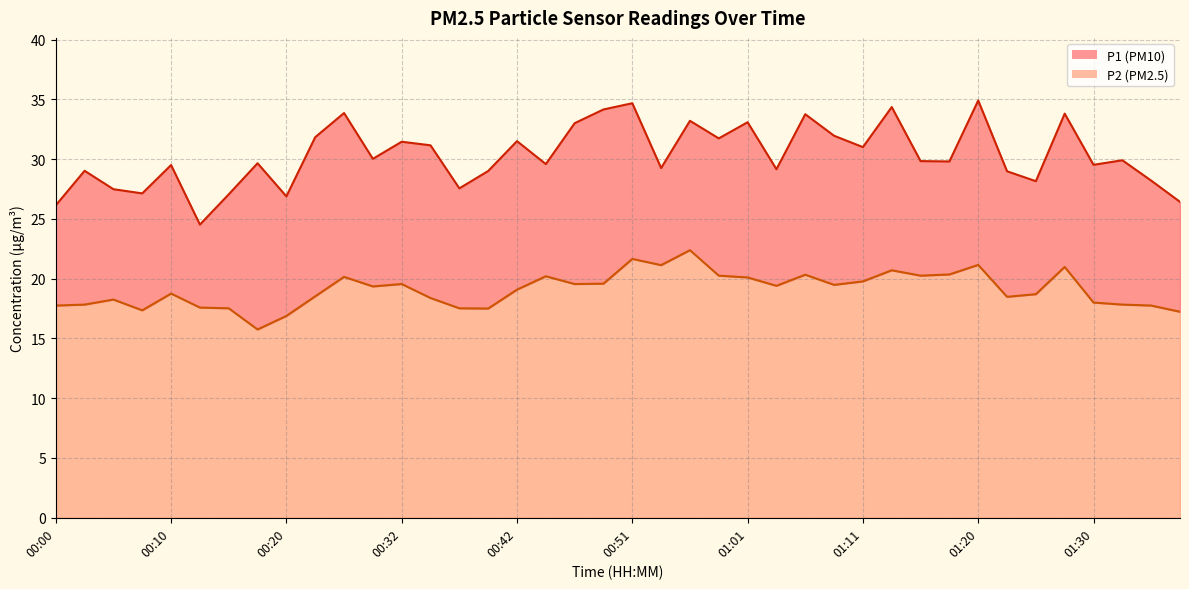

What is the maximum value shown in the chart?

34.9